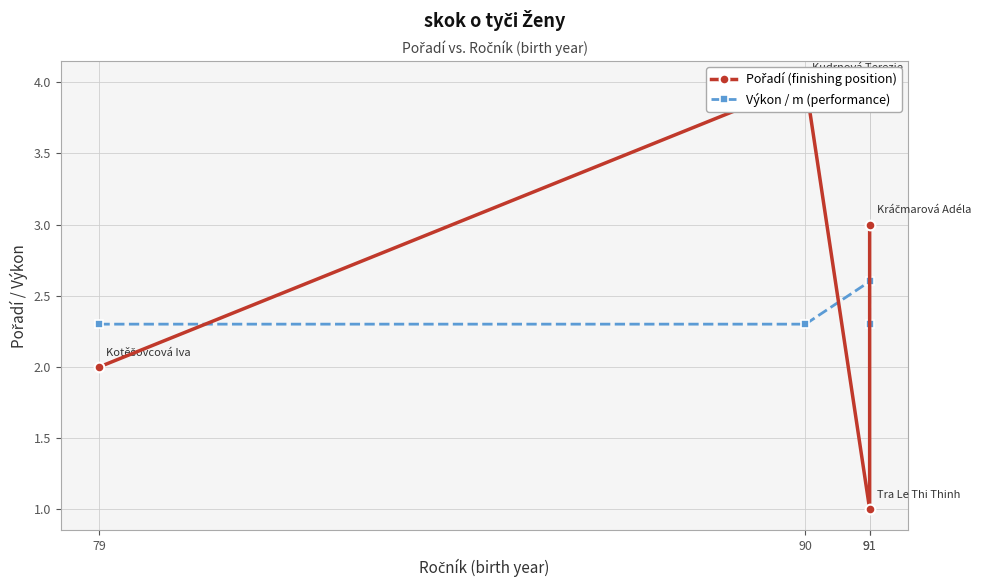

True or false: Výkon / m (performance) has more than 0 interior local peaks.

True